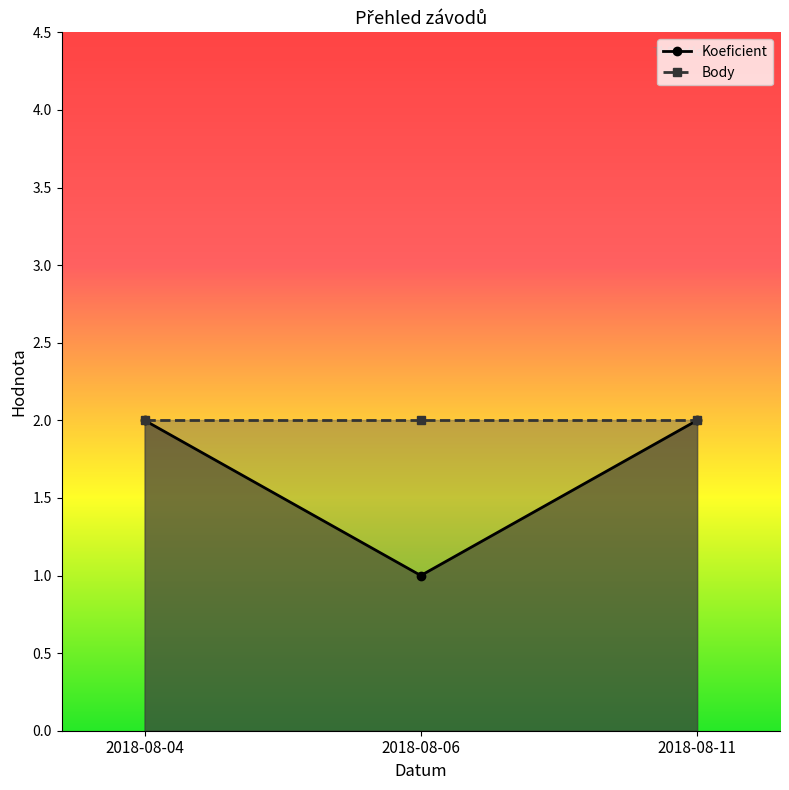

At which label does Koeficient reach its minimum?

2018-08-06